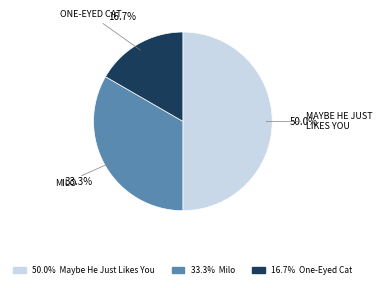

How many slices are in this pie chart?

3